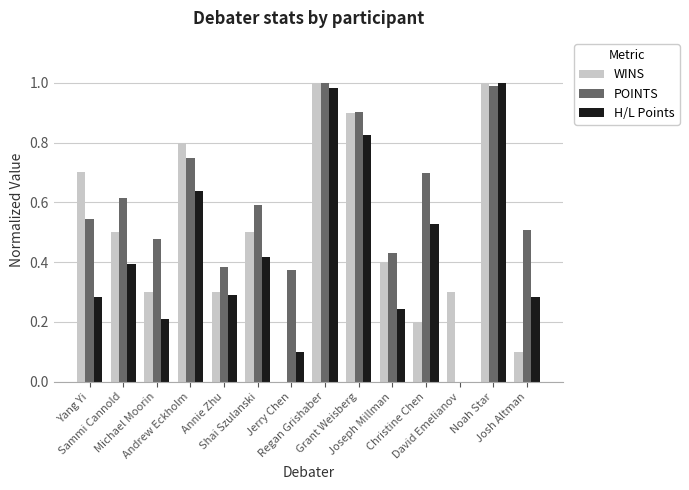

Which series has the largest total across all categories?

POINTS